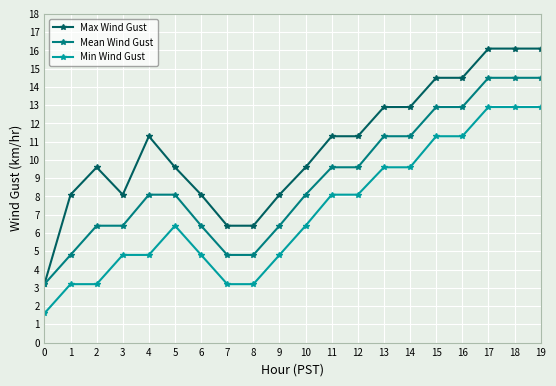

Reading left to right, what are all the values shown in this chart?

Max Wind Gust: 3.2	8.1	9.6	8.1	11.3	9.6	8.1	6.4	6.4	8.1	9.6	11.3	11.3	12.9	12.9	14.5	14.5	16.1	16.1	16.1
Mean Wind Gust: 3.2	4.8	6.4	6.4	8.1	8.1	6.4	4.8	4.8	6.4	8.1	9.6	9.6	11.3	11.3	12.9	12.9	14.5	14.5	14.5
Min Wind Gust: 1.6	3.2	3.2	4.8	4.8	6.4	4.8	3.2	3.2	4.8	6.4	8.1	8.1	9.6	9.6	11.3	11.3	12.9	12.9	12.9